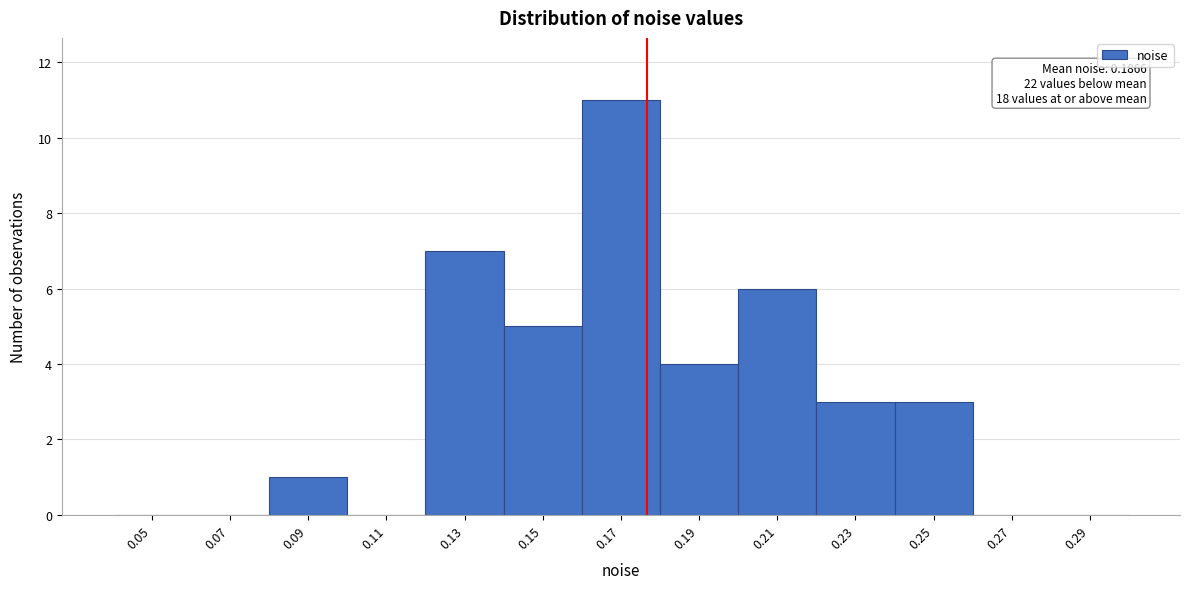

Reading left to right, list all the values displayed in this chart.

0.05=0	0.07=0	0.09=1	0.11=0	0.13=7	0.15=5	0.17=11	0.19=4	0.21=6	0.23=3	0.25=3	0.27=0	0.29=0